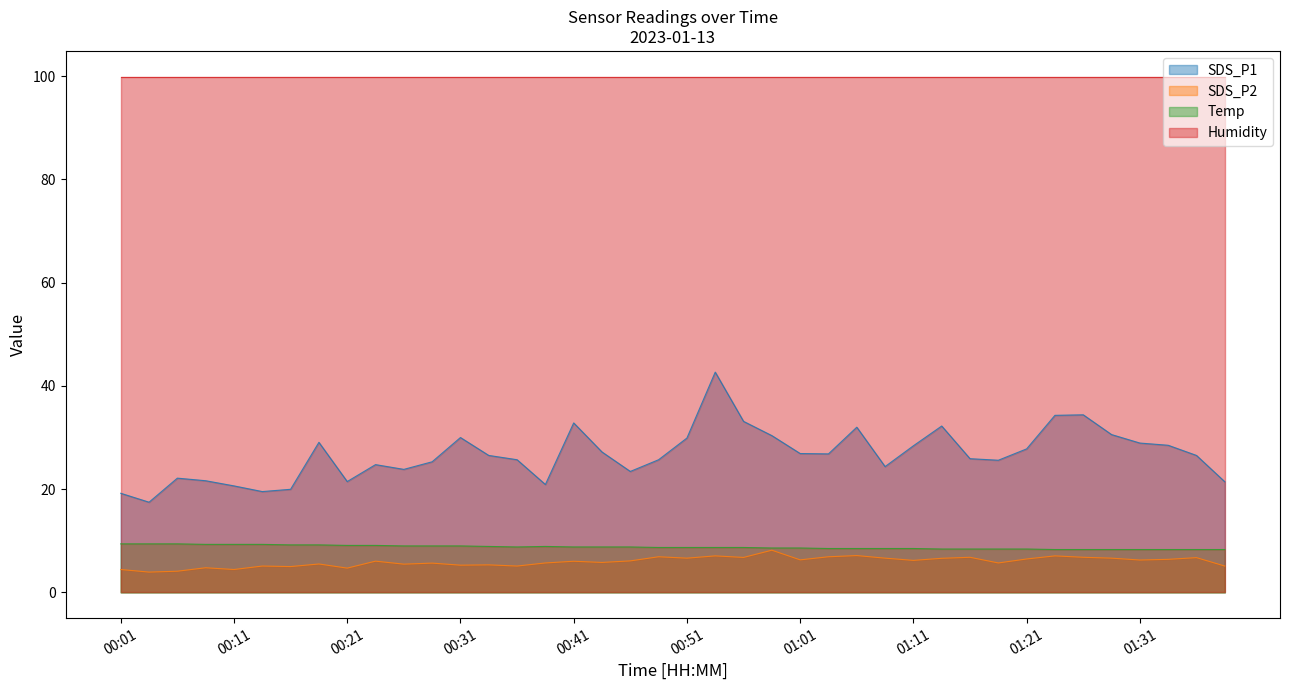

What is the greatest value displayed?

99.9